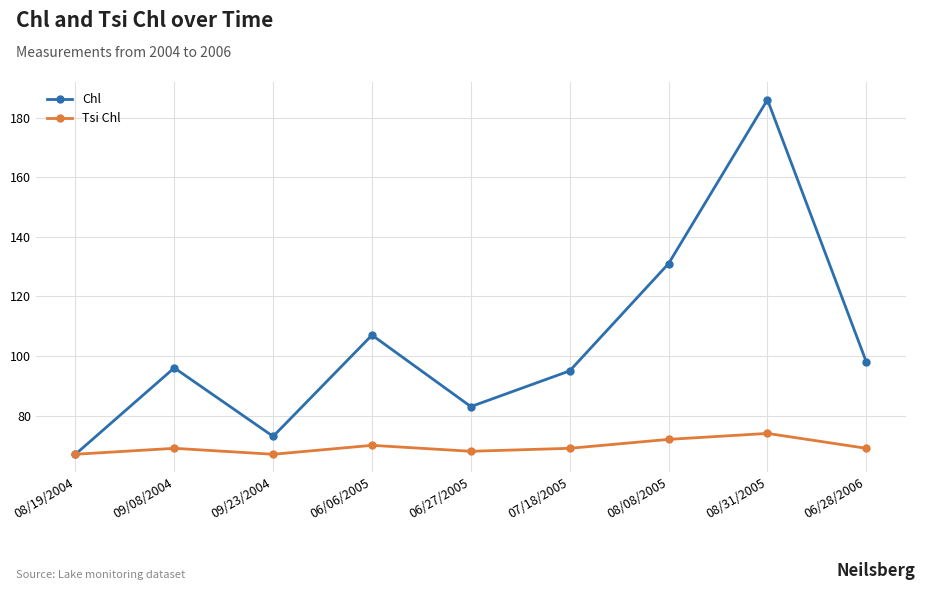

At which category is the sum across all series the highest?

08/31/2005